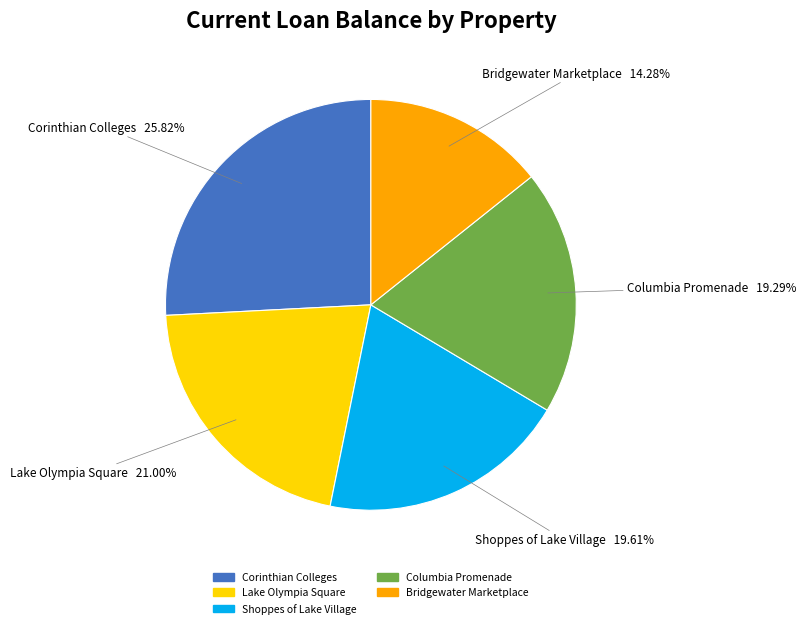

Combined, do Shoppes of Lake Village and Lake Olympia Square account for over 50%?

No